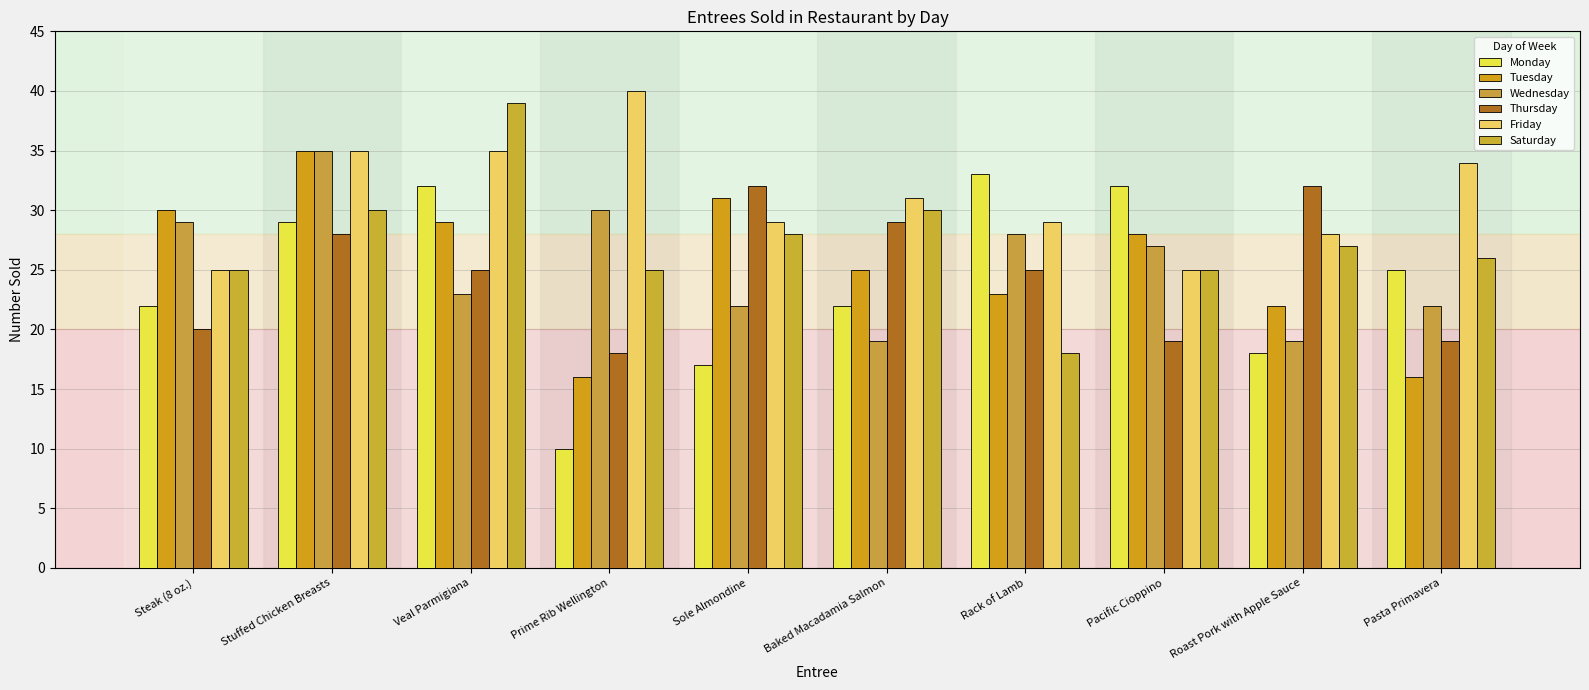

What is the label of the 1st bar from the right?

Pasta Primavera